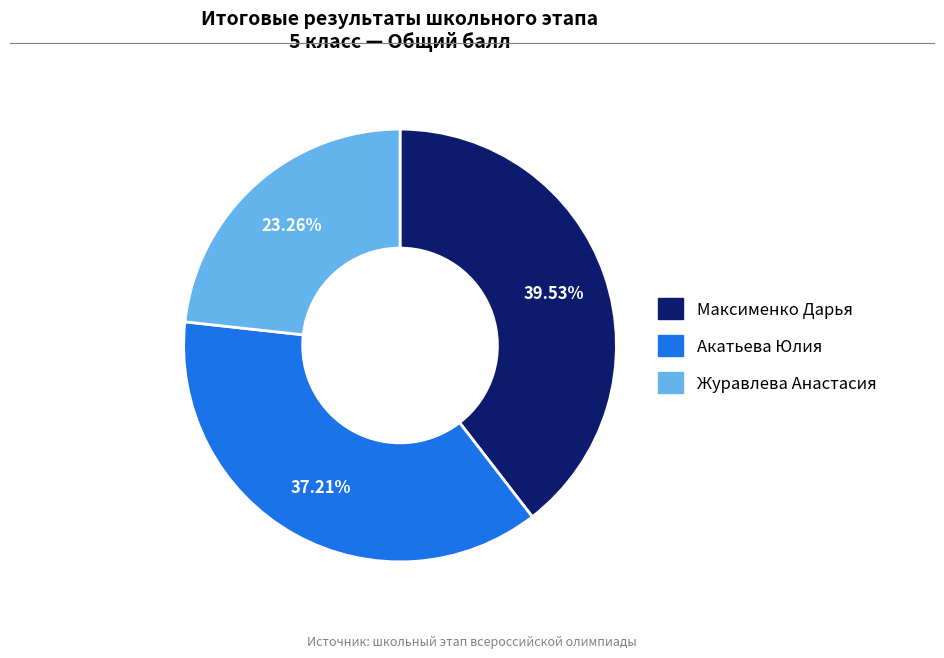

The Максименко Дарья slice represents 53% of the pie. True or false?

False